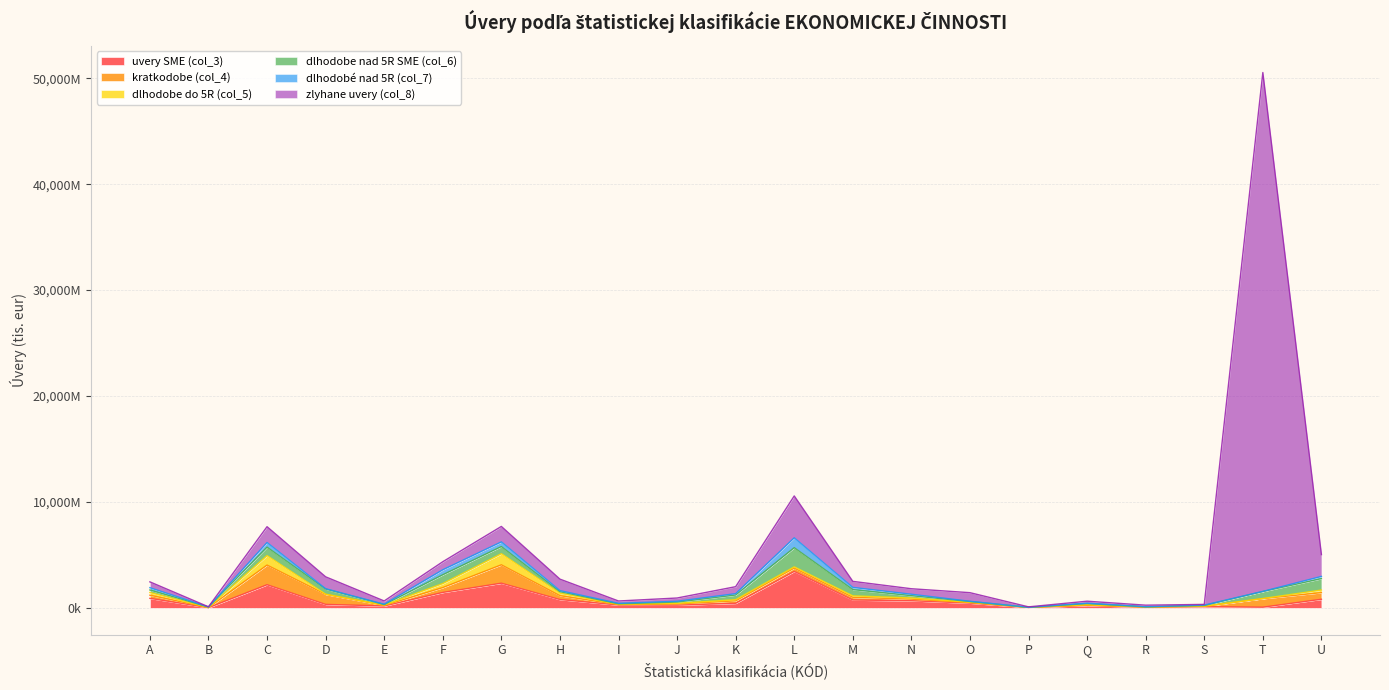

Does the chart display data point markers on the line(s)?

No